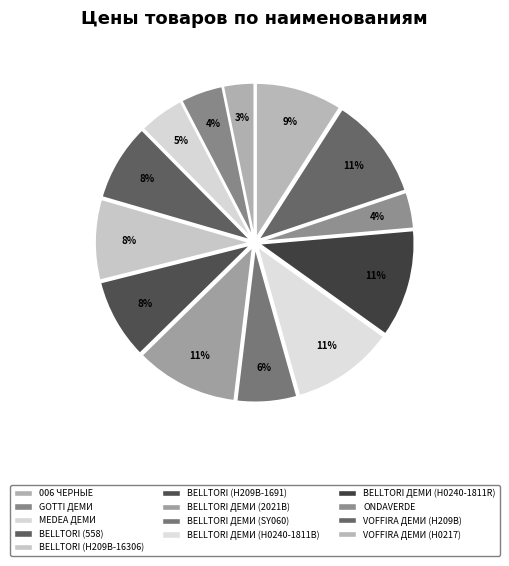

How many slices are in this pie chart?

13